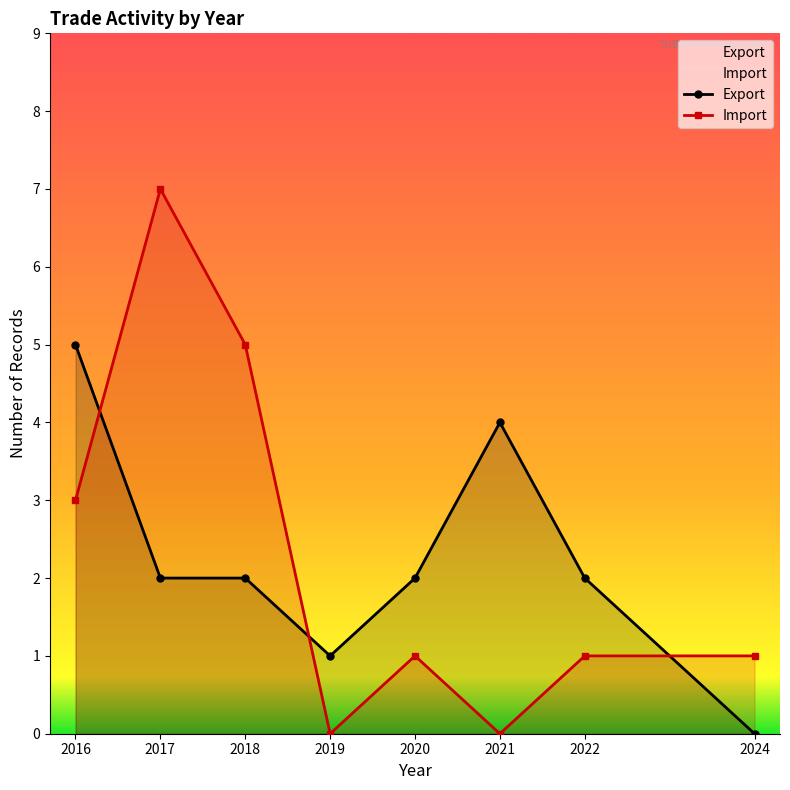

The Import series shows 824 at 2018. True or false?

False